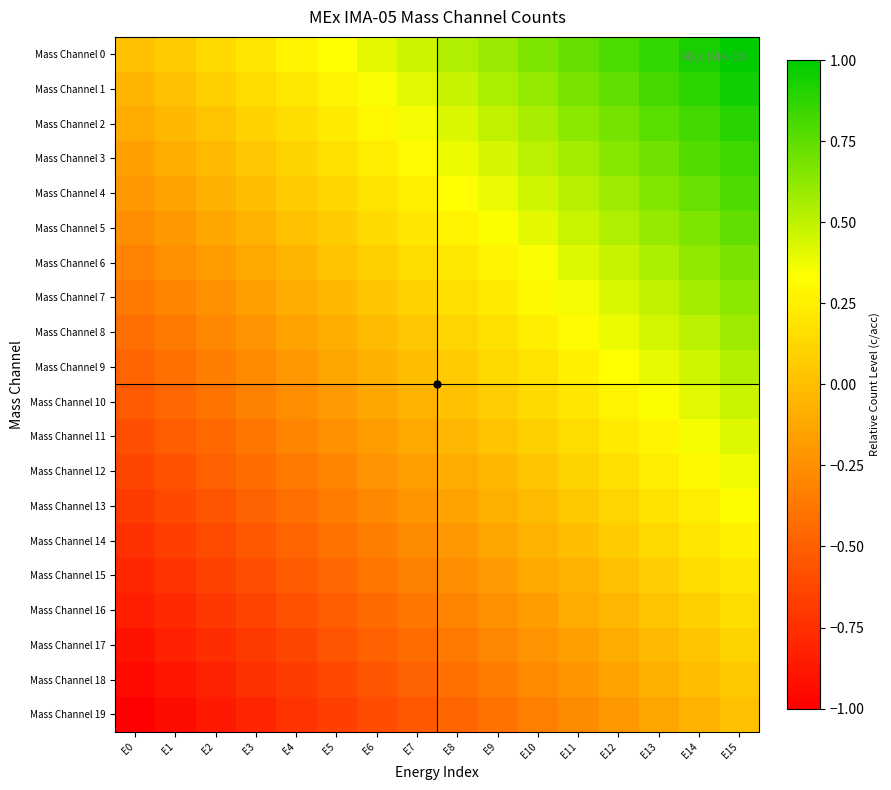

What is the spread (max minus min) of values at E1?

1.0